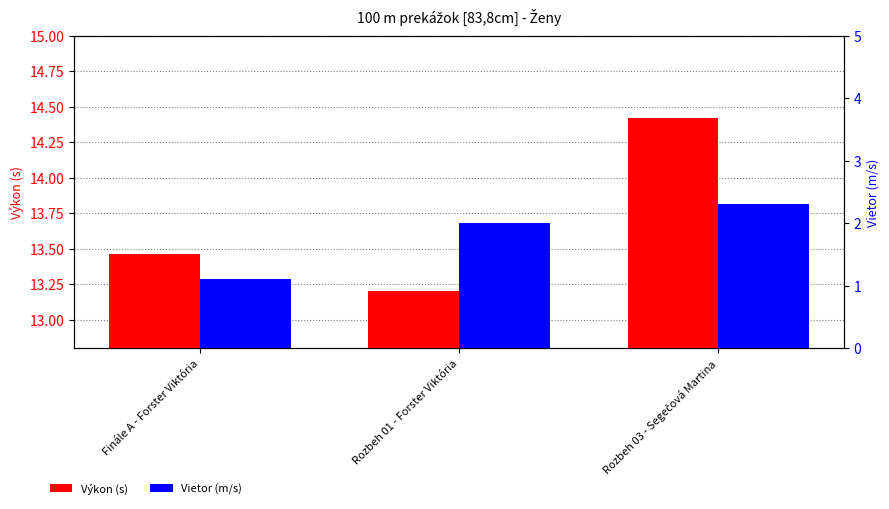

What is the minimum value for Vietor (m/s)?

1.1